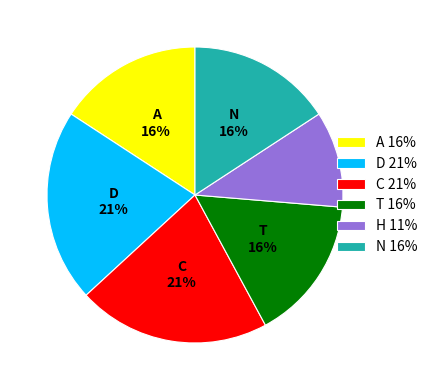

To the nearest percent, what percentage of the pie is C?

21%